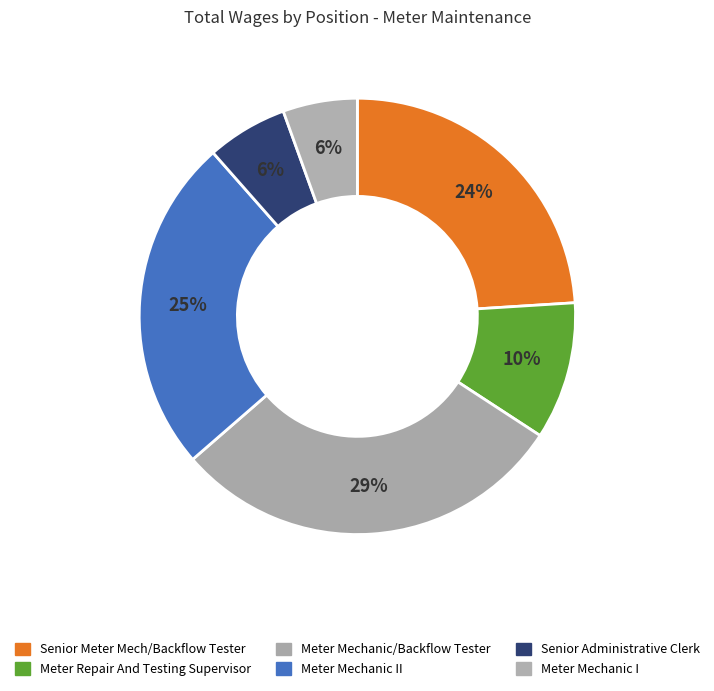

To the nearest percent, what portion does Meter Mechanic II represent?

25%